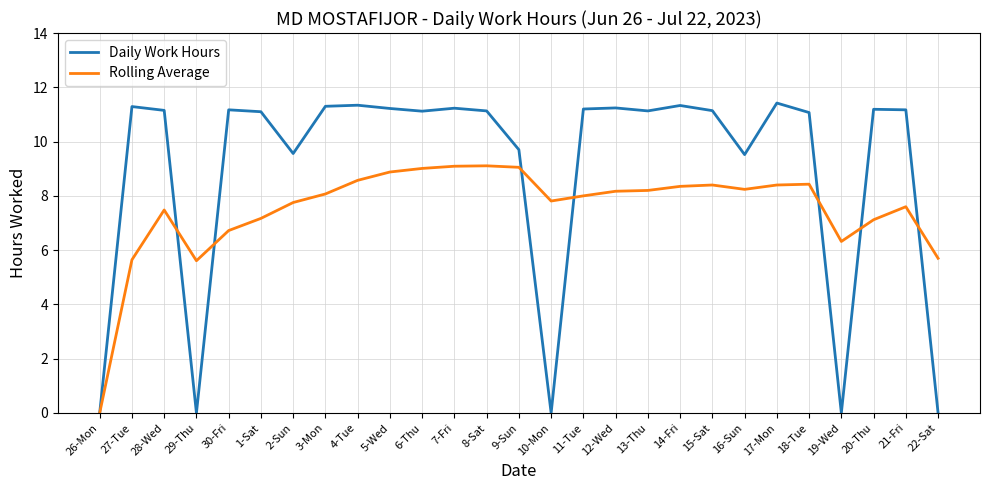

What is the total value across all series at 21-Fri?

18.8